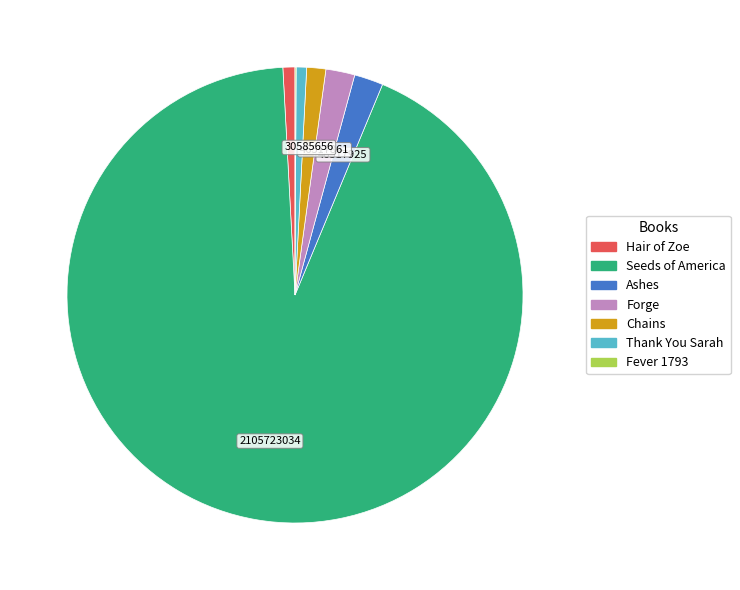

Does any single category account for the majority?

Yes